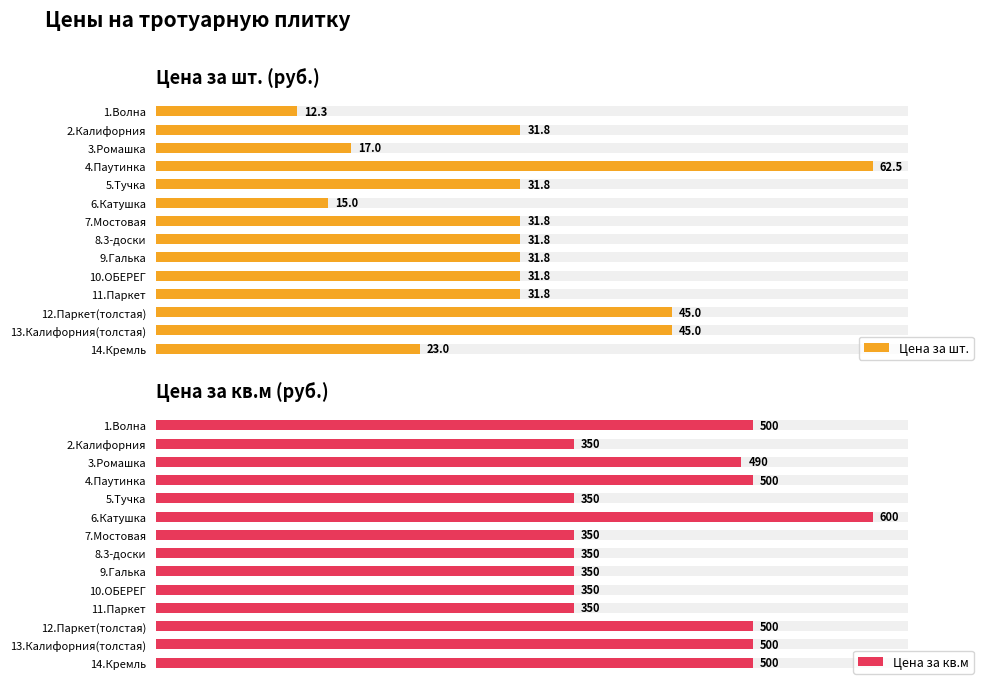

Which series changed the most between 6.Катушка and 8.3-доски?

Цена за кв.м